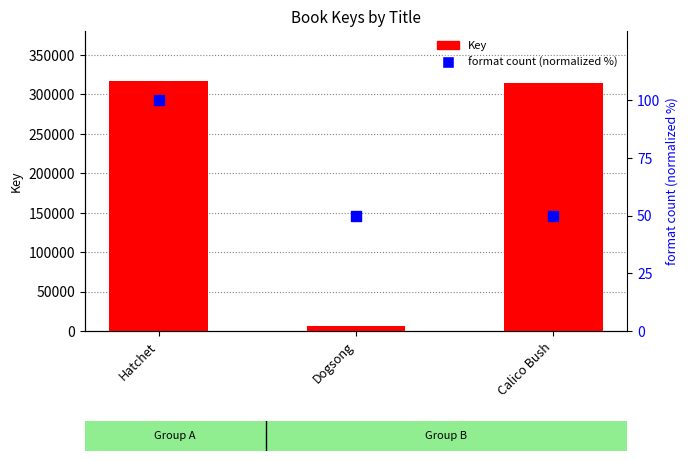

What is the total value across all series at Calico Bush?

314310